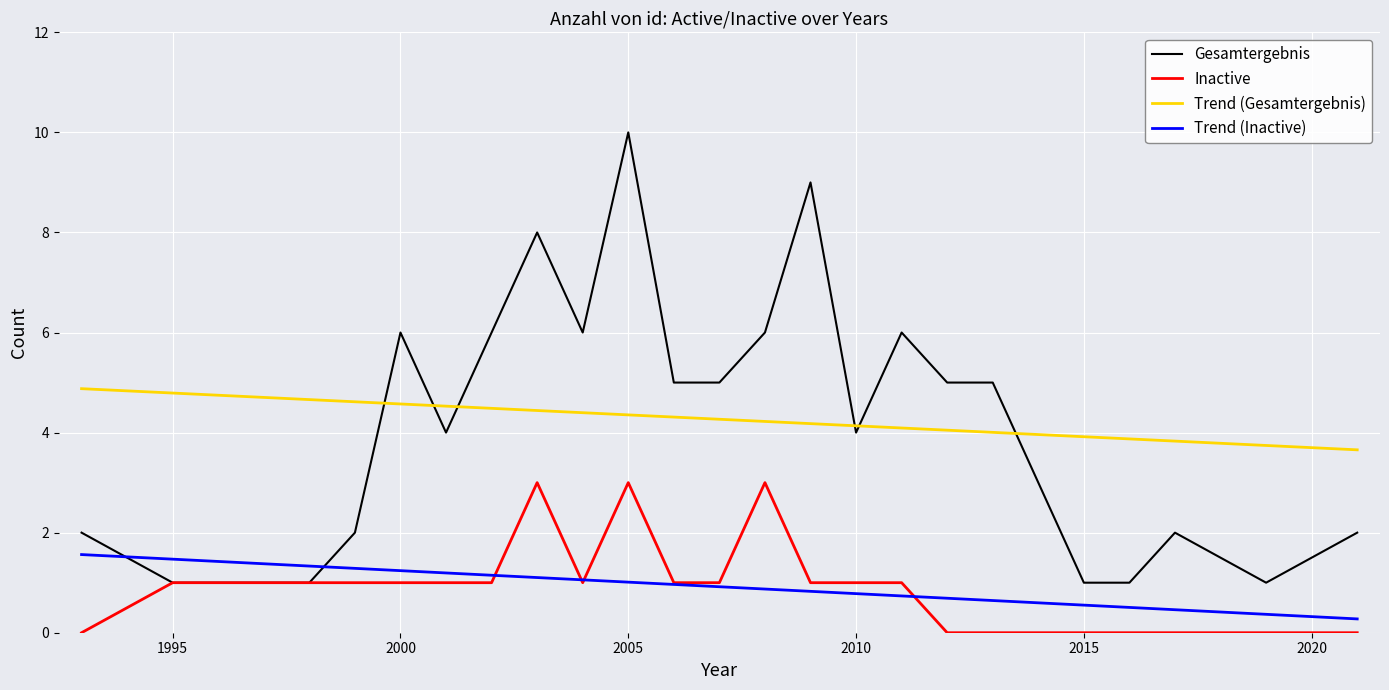

What is the maximum value shown in the chart?

10.0